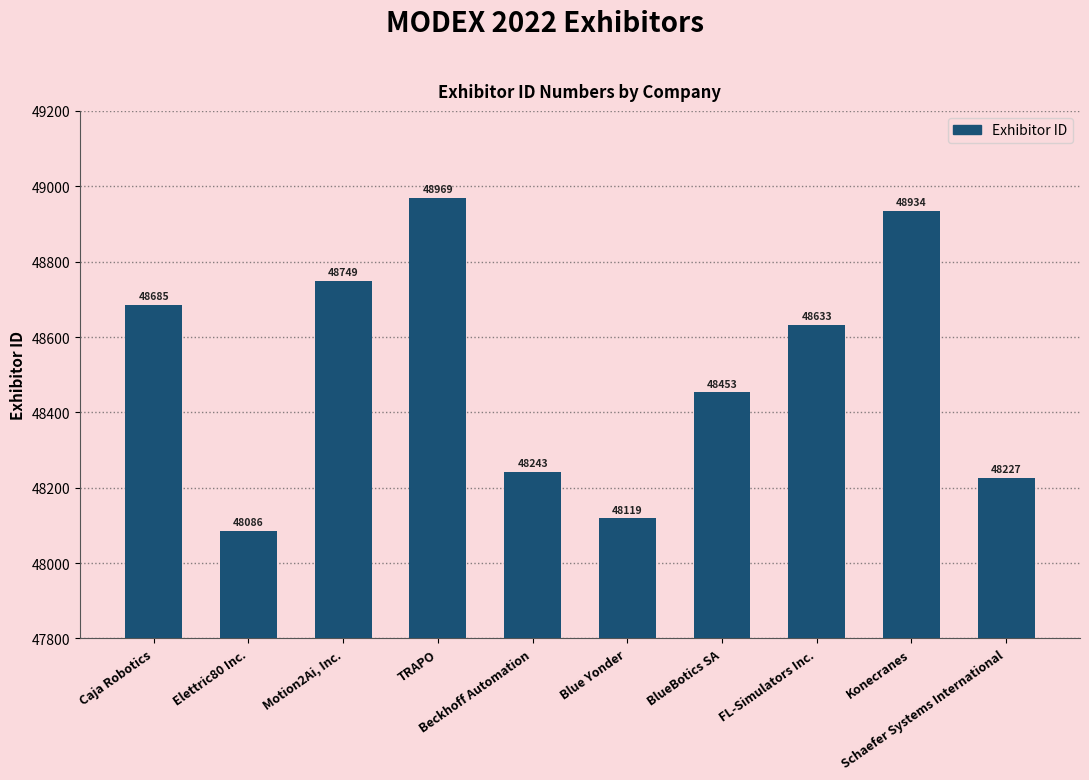

Does the chart contain any negative values?

No